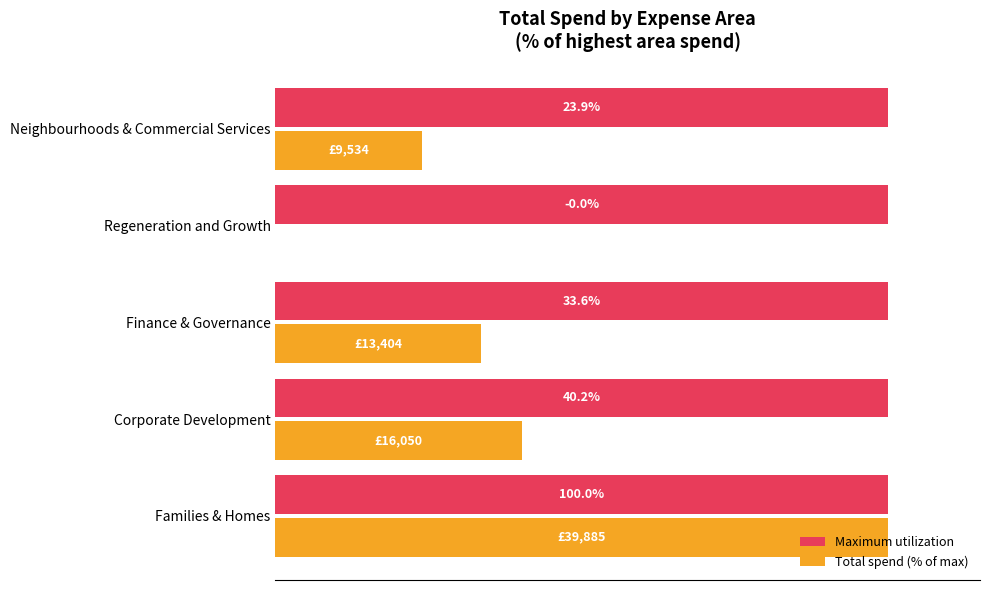

Which category has the highest value in the Total spend (% of max) series?

Families & Homes